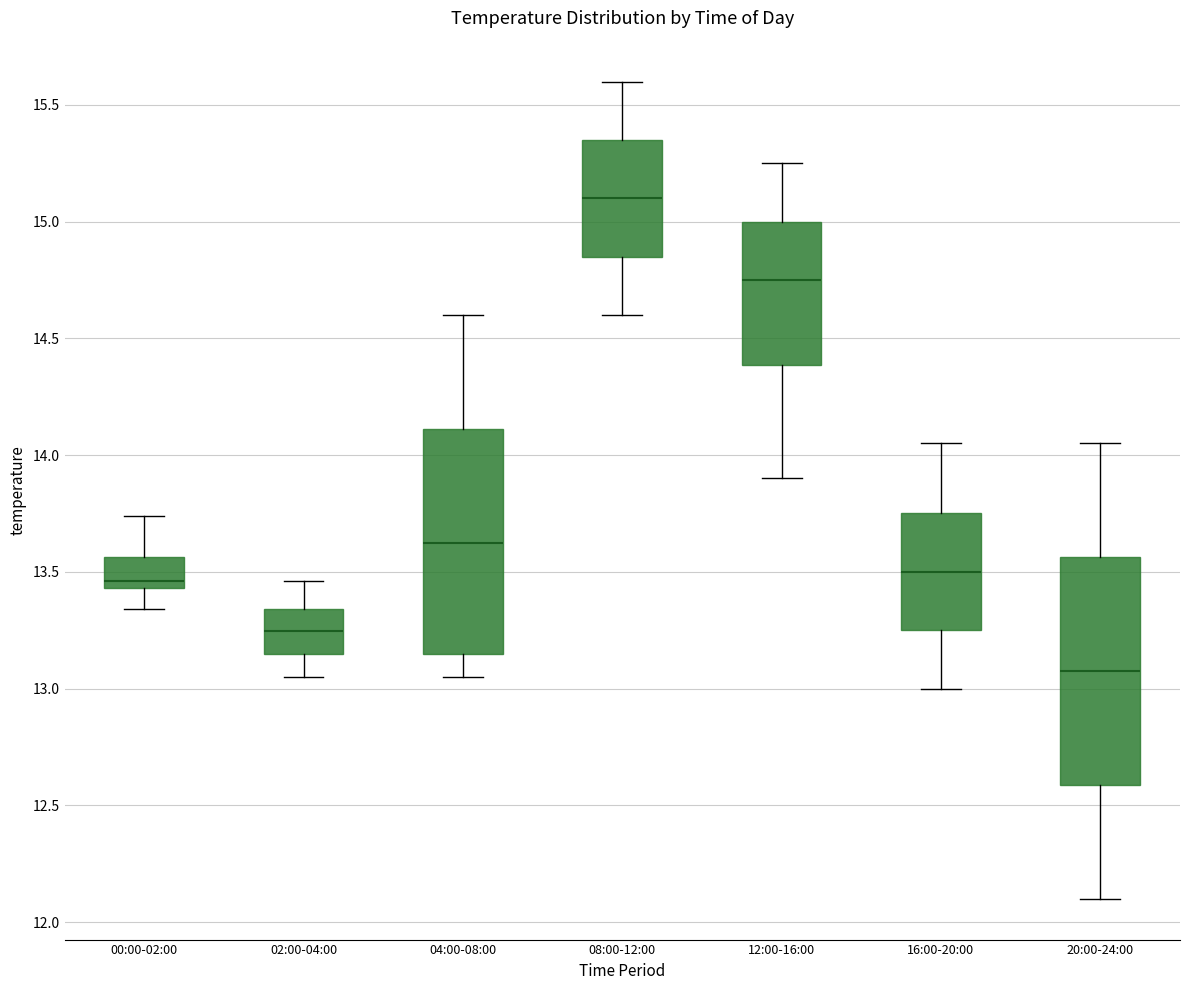

Where does the lower whisker of the box for 16:00-20:00 end on the y-axis? The values are not printed on the chart, so give them approximately, as read against the axis.

13.00